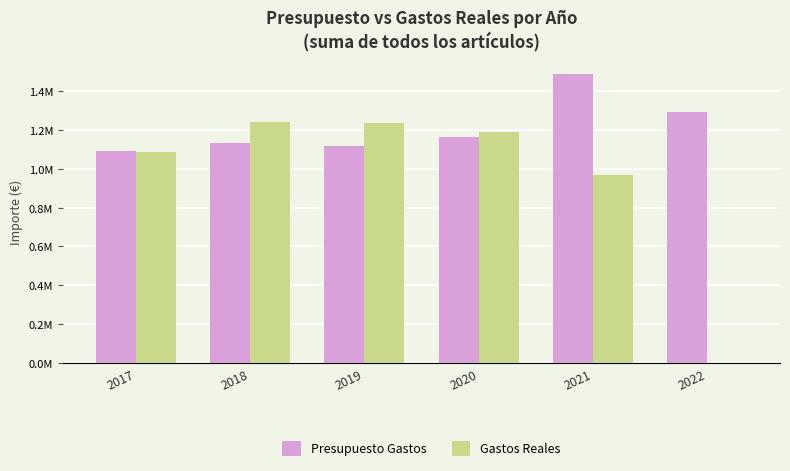

Is the value of Presupuesto Gastos at 2018 greater than the value of Gastos Reales at 2021?

Yes